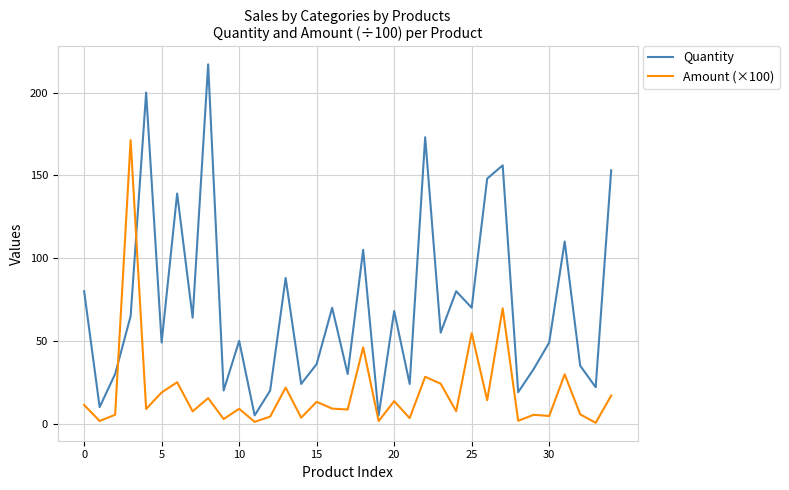

What is the maximum value for Quantity?

217.0